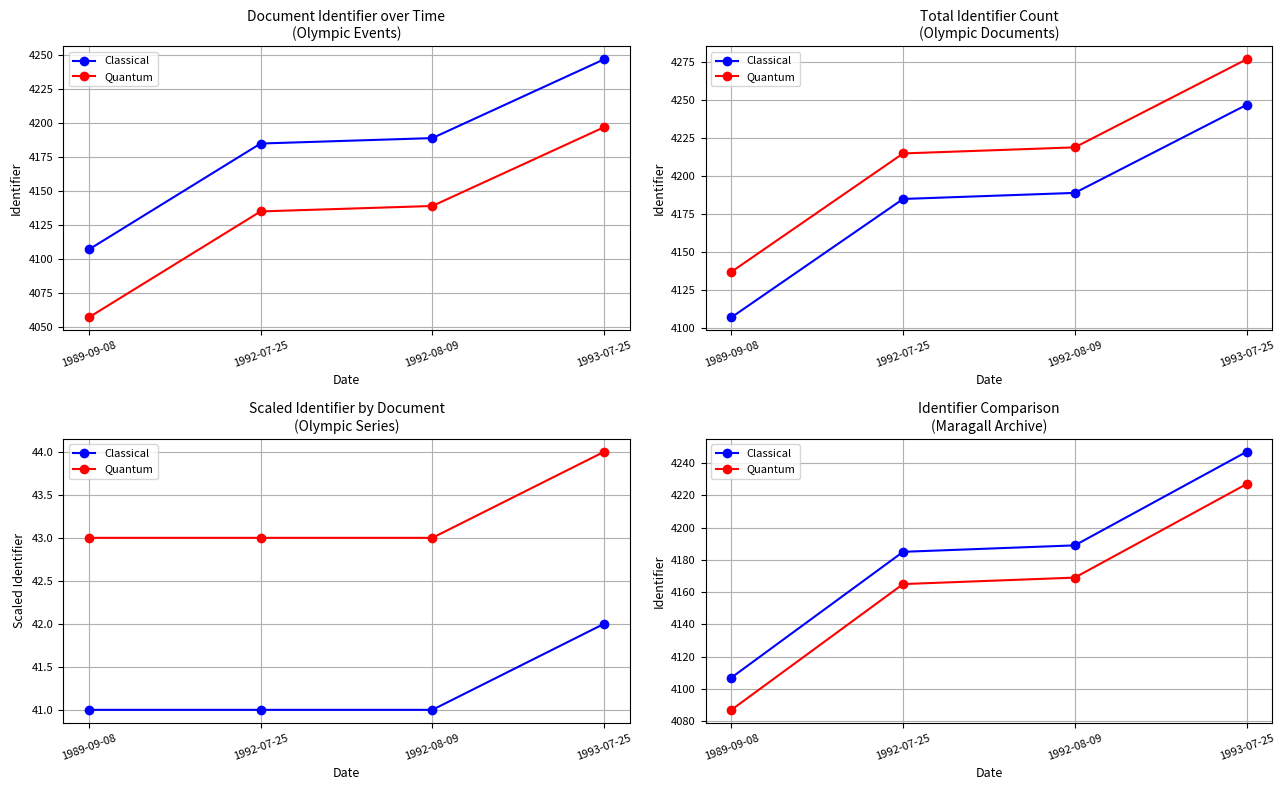

Between 1992-07-25 and 1989-09-08, which is larger?

1992-07-25